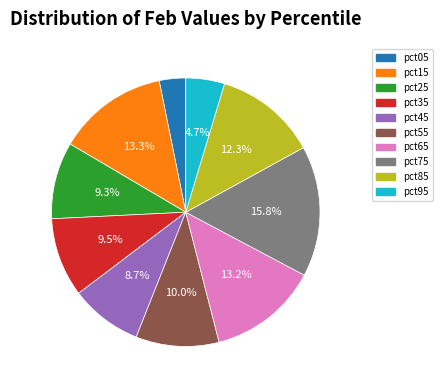

Is pct55 the majority of the pie?

No